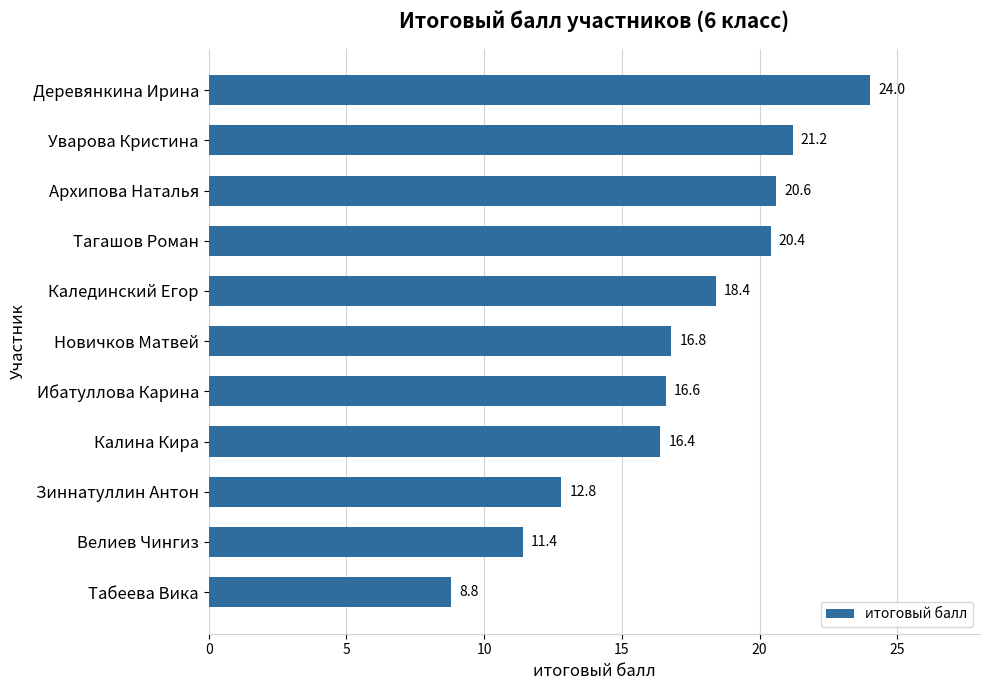

What is the difference between the maximum and second lowest values?

12.6